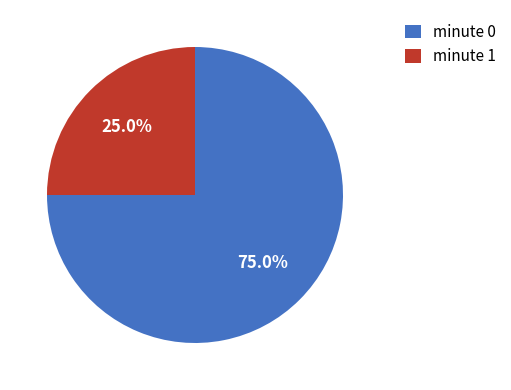

Approximately how many times larger is the value at minute 0 compared to minute 1?

3.0